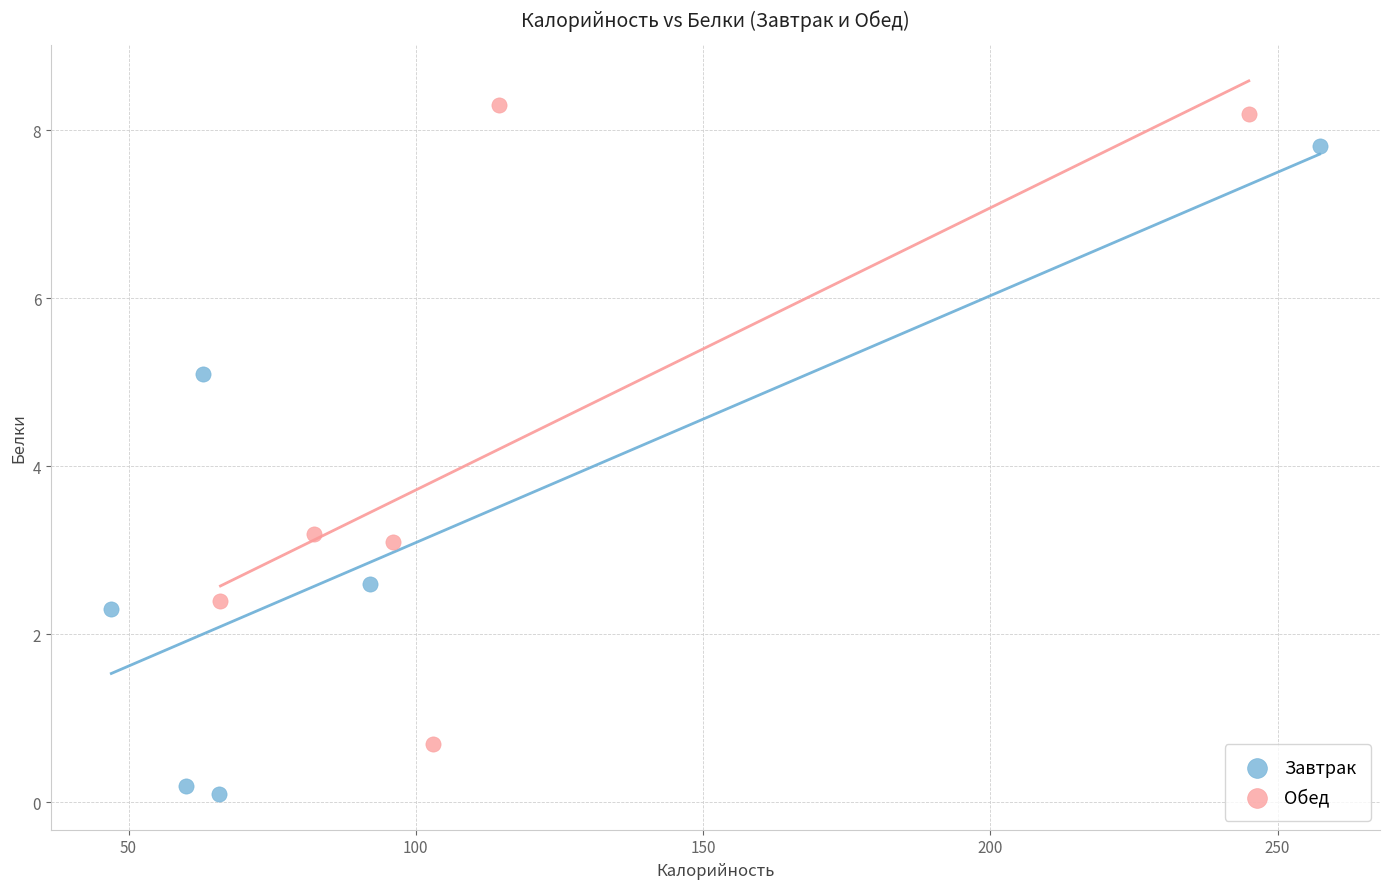

What are all the series names shown in the legend?

Завтрак, Обед